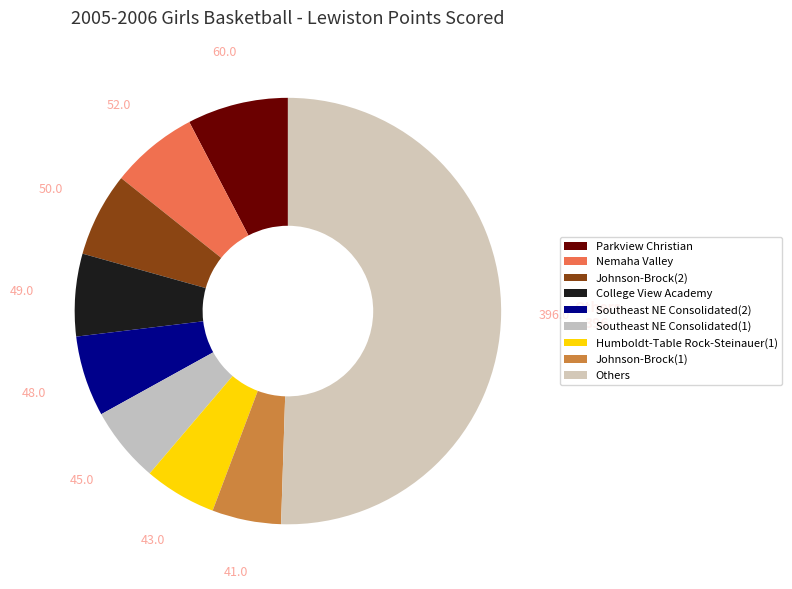

Count the number of slices in the pie.

9